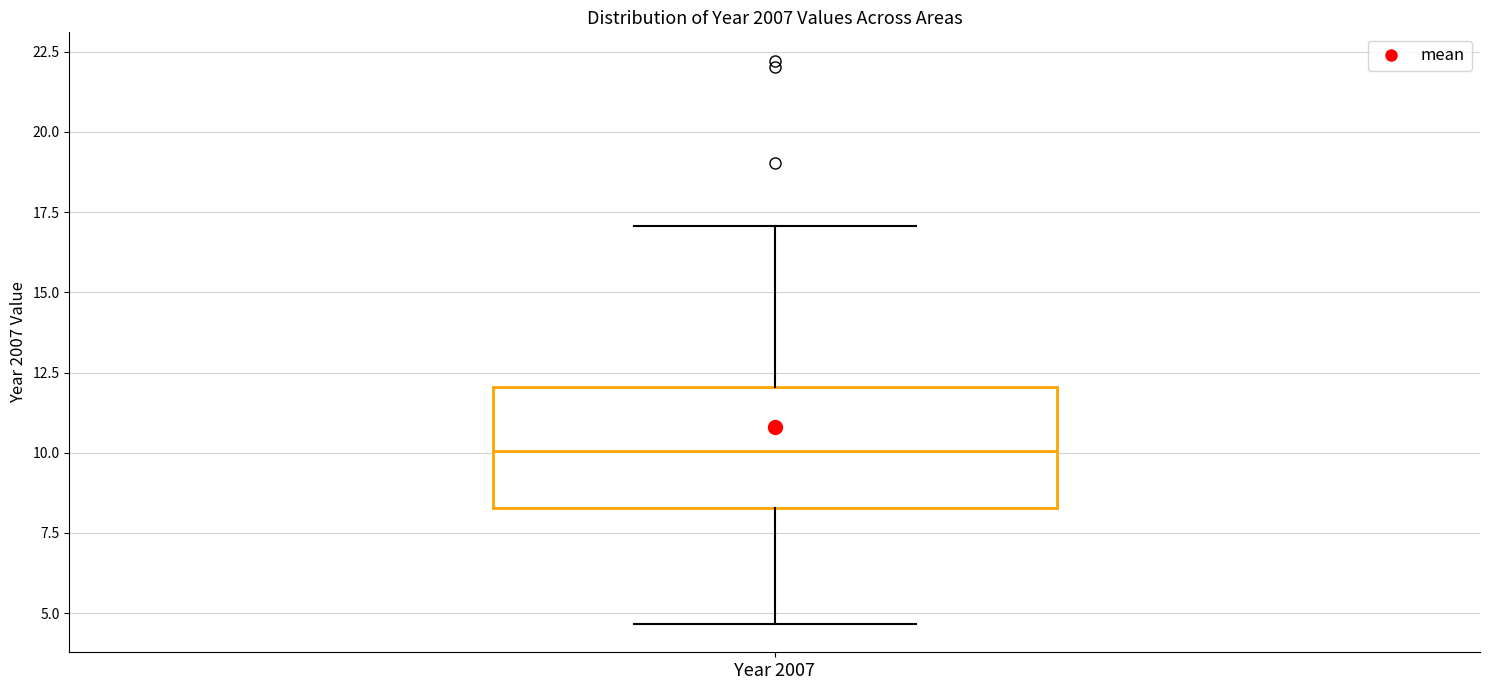

Read this box plot against the y-axis: the position of the median line, the range covered by the box, and the ends of both whiskers. The values are not printed on the chart, so give them approximately, as read against the axis.

median 10.0, box 8.5 to 12.0, whiskers 4.5 to 17.0